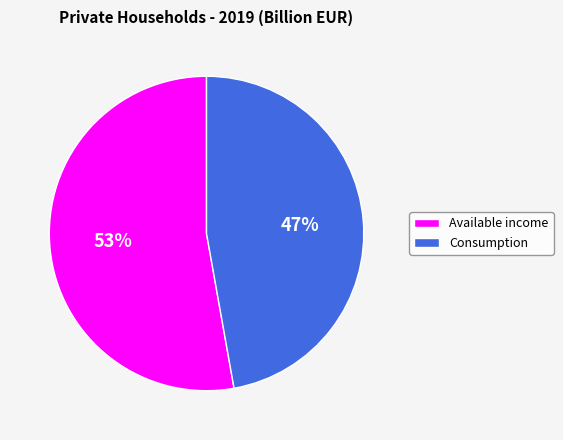

Which category has the smallest portion of the pie?

Consumption